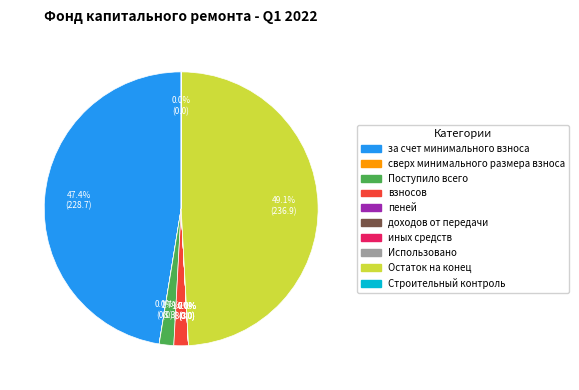

What percentage is the за счет минимального взноса slice, to the nearest percent?

47%